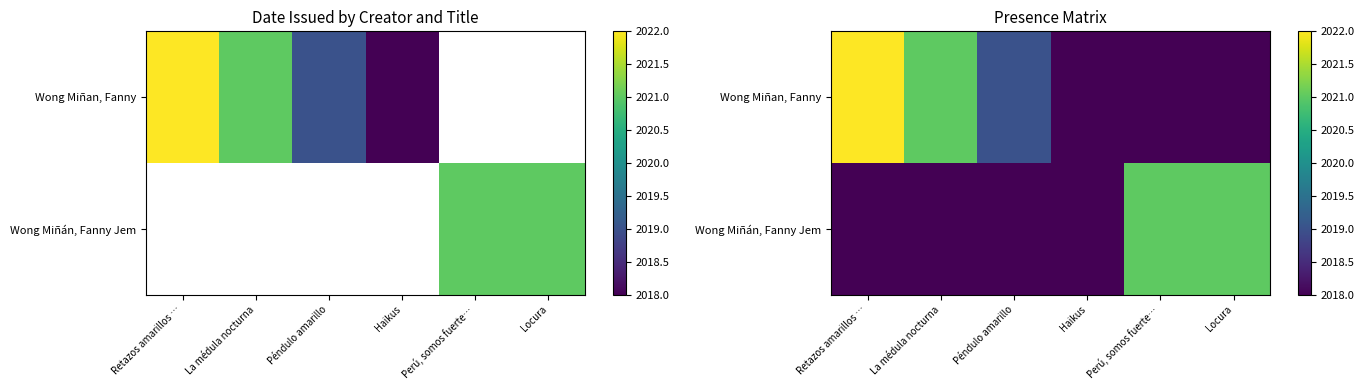

True or false: Wong Miñan, Fanny has a value of 2018 at Locura.

True